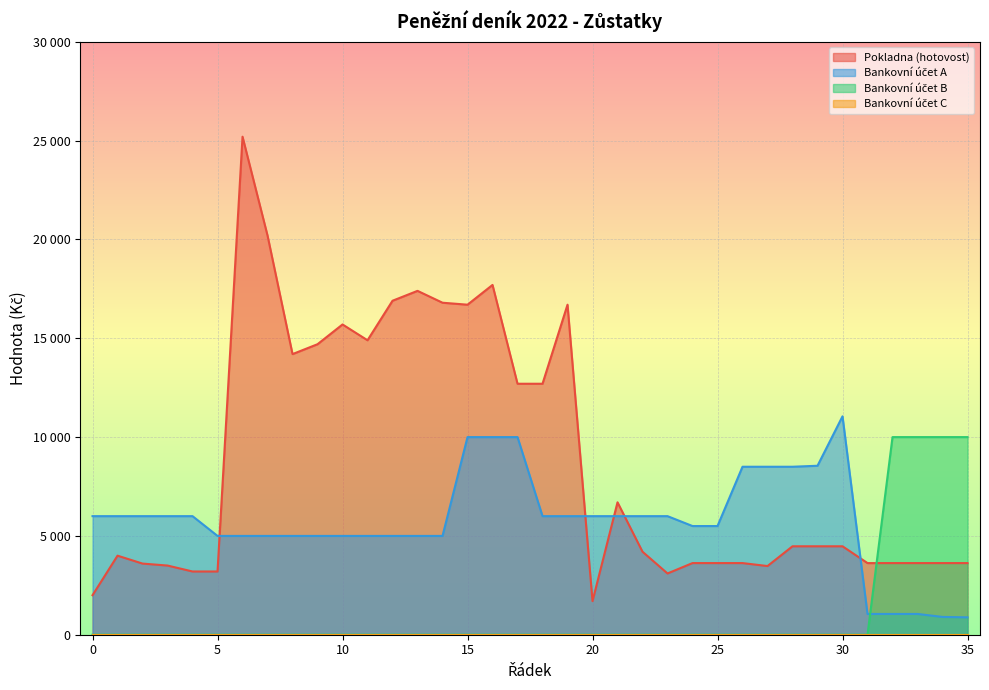

True or false: Bankovní účet A has a value of 6000.0 at 22.

True